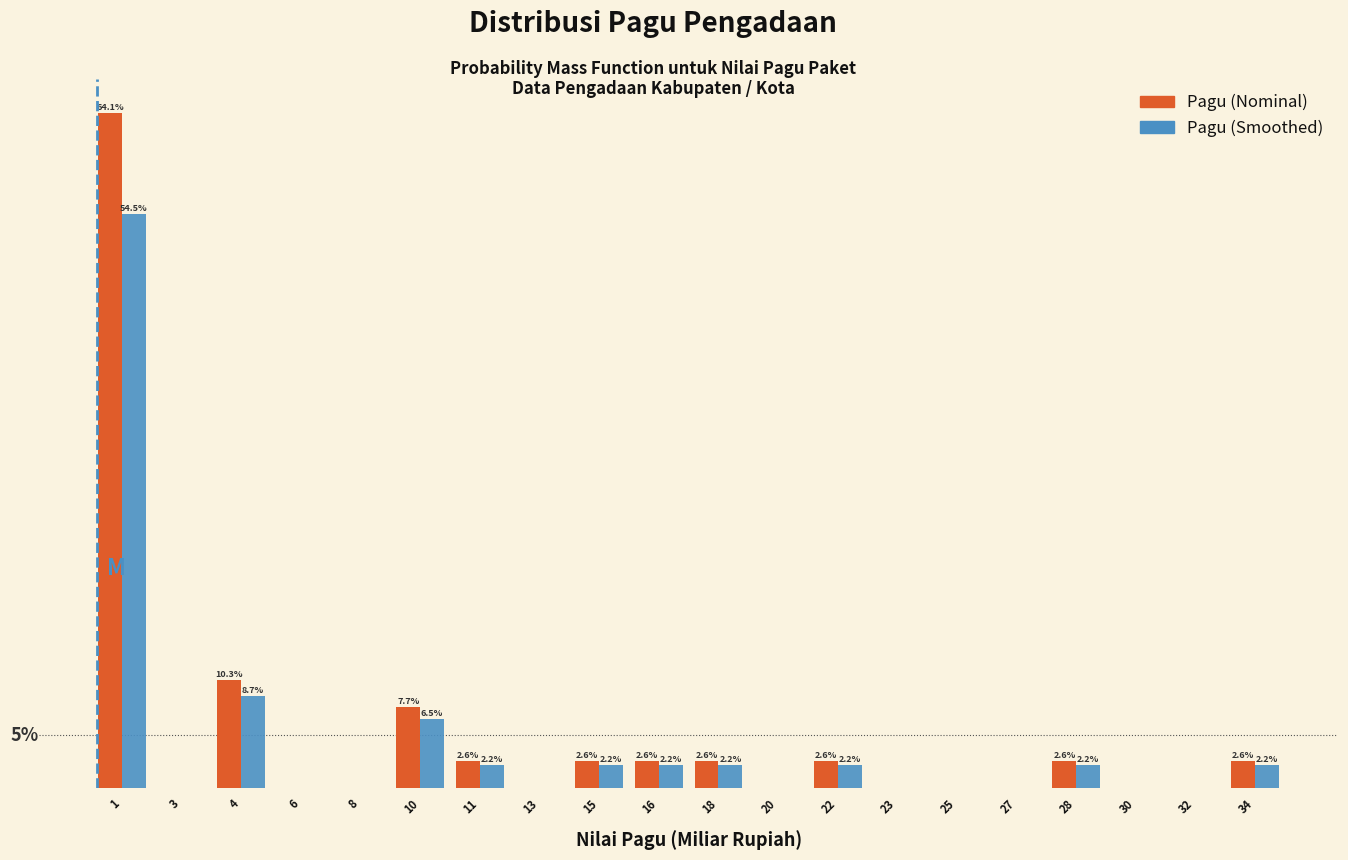

Which series has the largest total across all categories?

Pagu (Nominal)